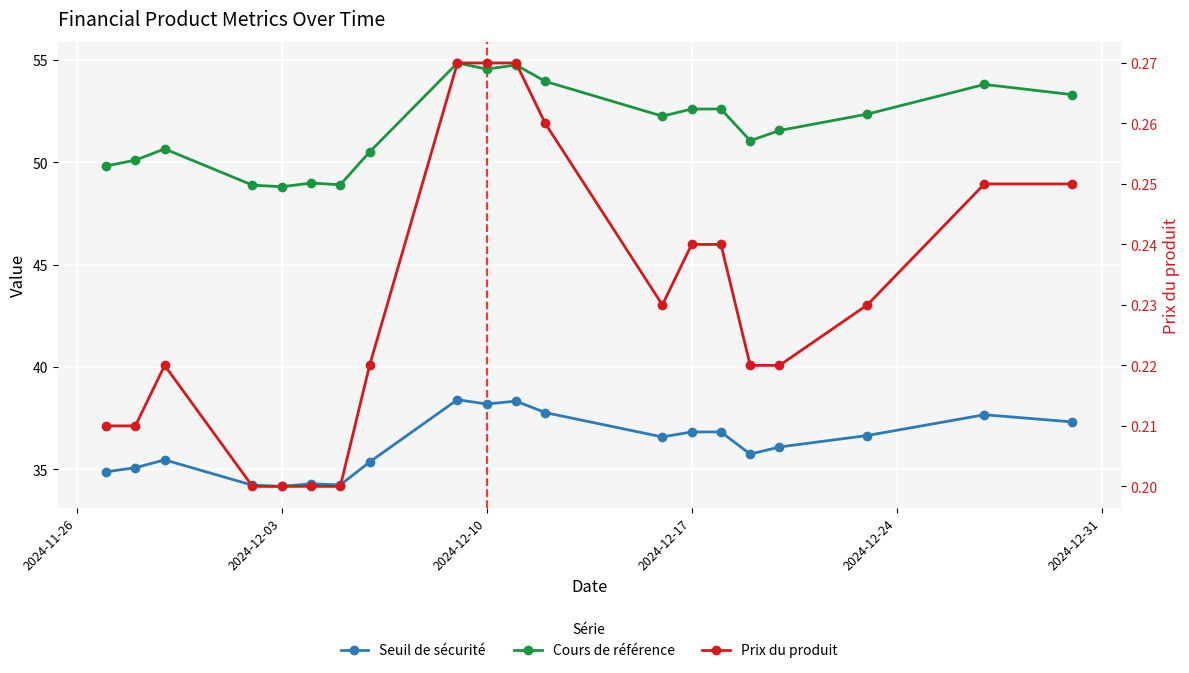

The value of Cours de référence at 2024-12-10 is 28.4. True or false?

False